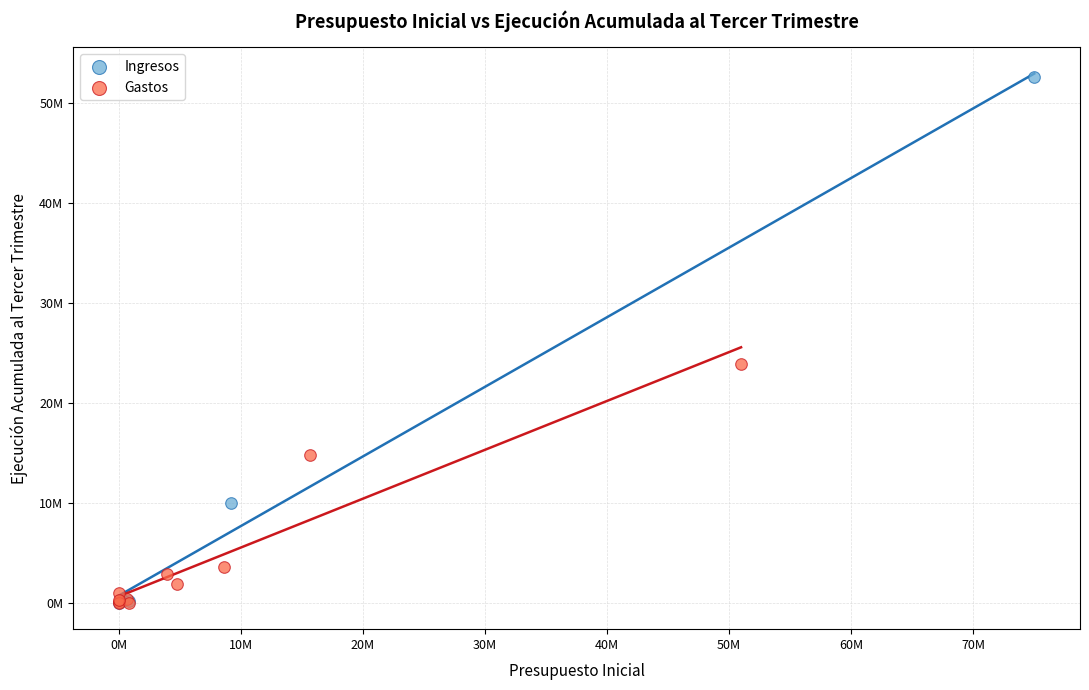

Which series has the largest Y range (max minus min)?

Ingresos